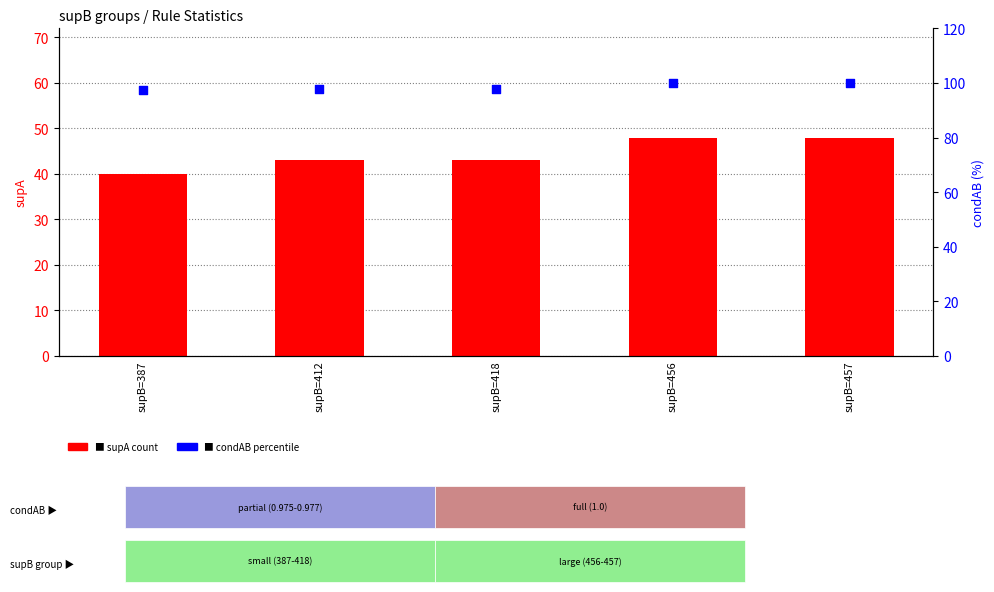

What are all the series names shown in the legend?

supA (count), condAB % (percentile)